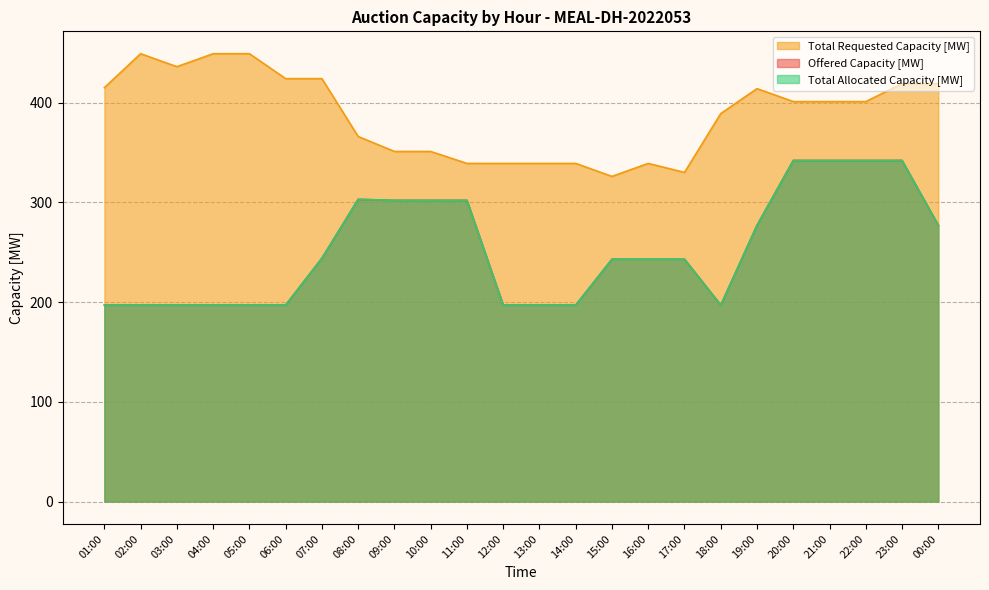

Rank the series by their maximum value, from highest to lowest.

Total Requested Capacity [MW], Offered Capacity [MW], Total Allocated Capacity [MW]